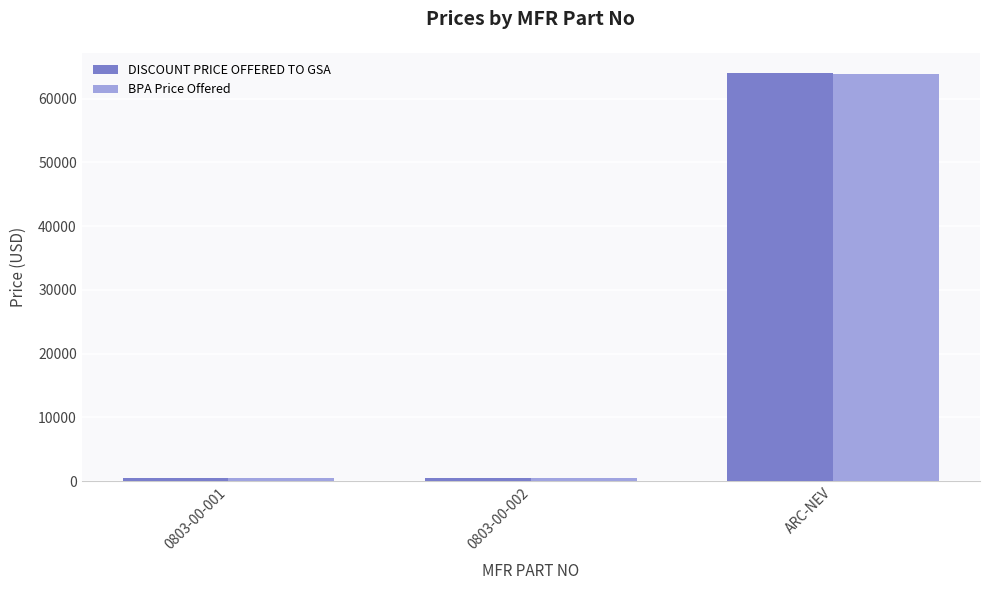

Between 0803-00-001 and ARC-NEV, which series saw the biggest shift?

DISCOUNT PRICE OFFERED TO GSA